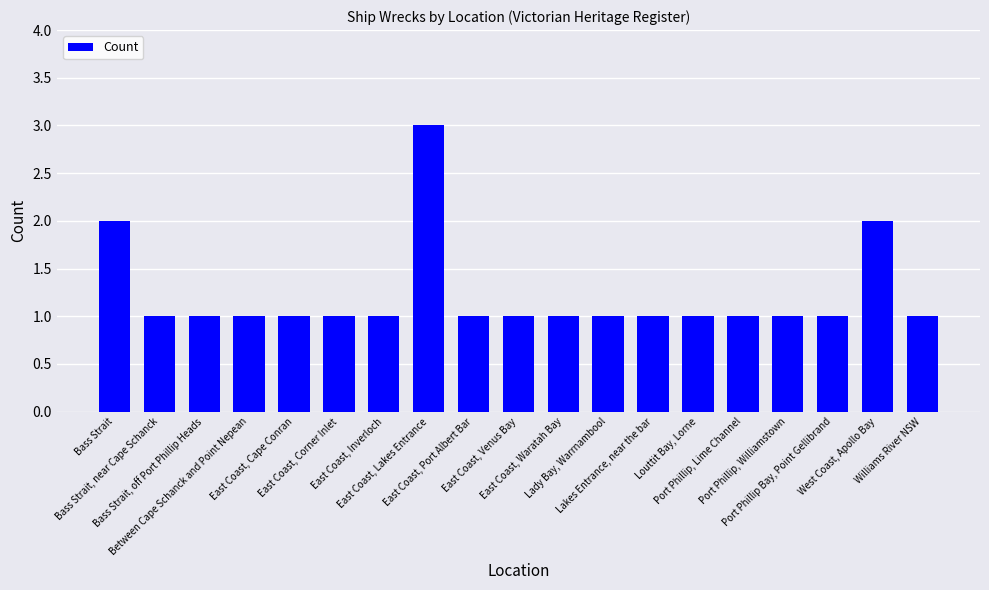

The value at Port Phillip, Lime Channel is 2. True or false?

False